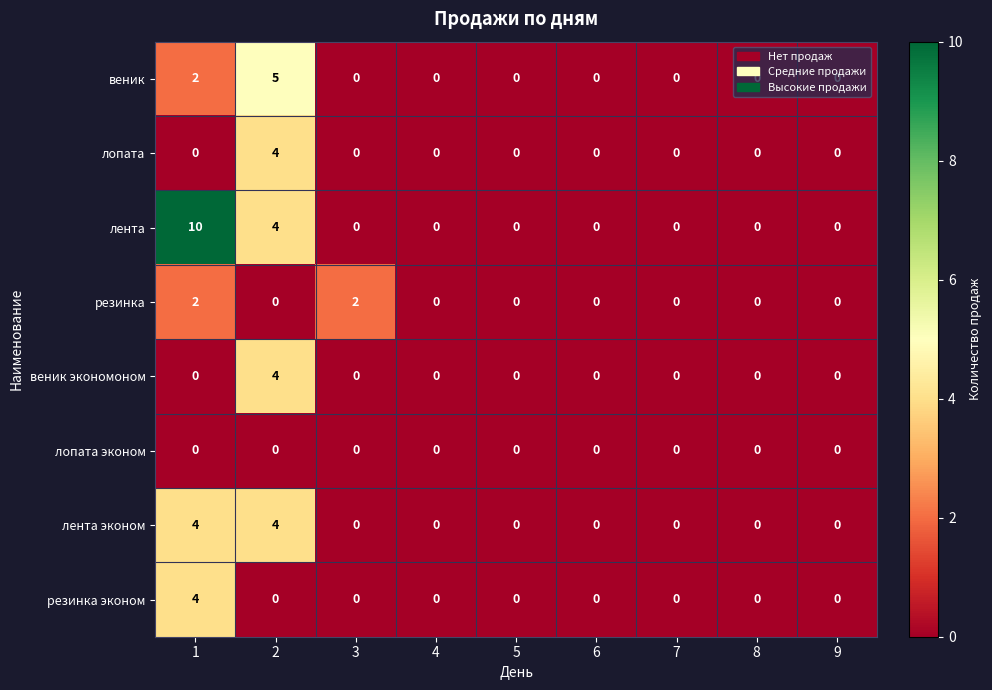

How many data points does each series have?

9